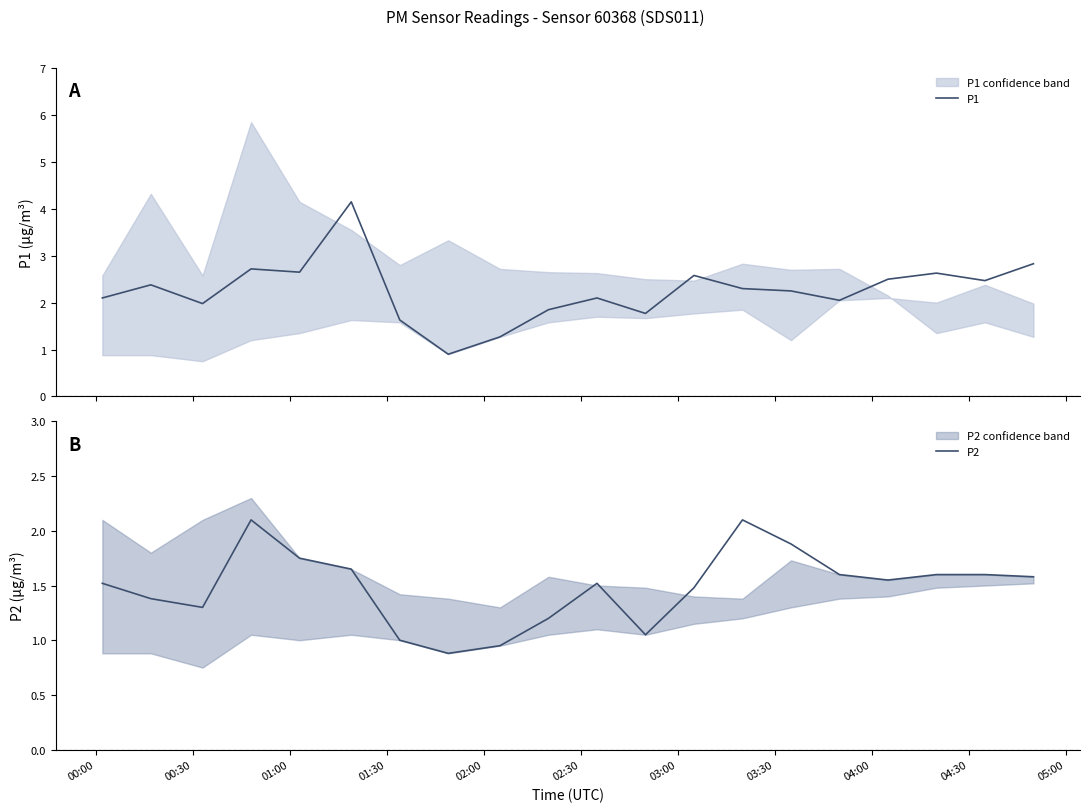

Does the chart display data point markers on the line(s)?

No